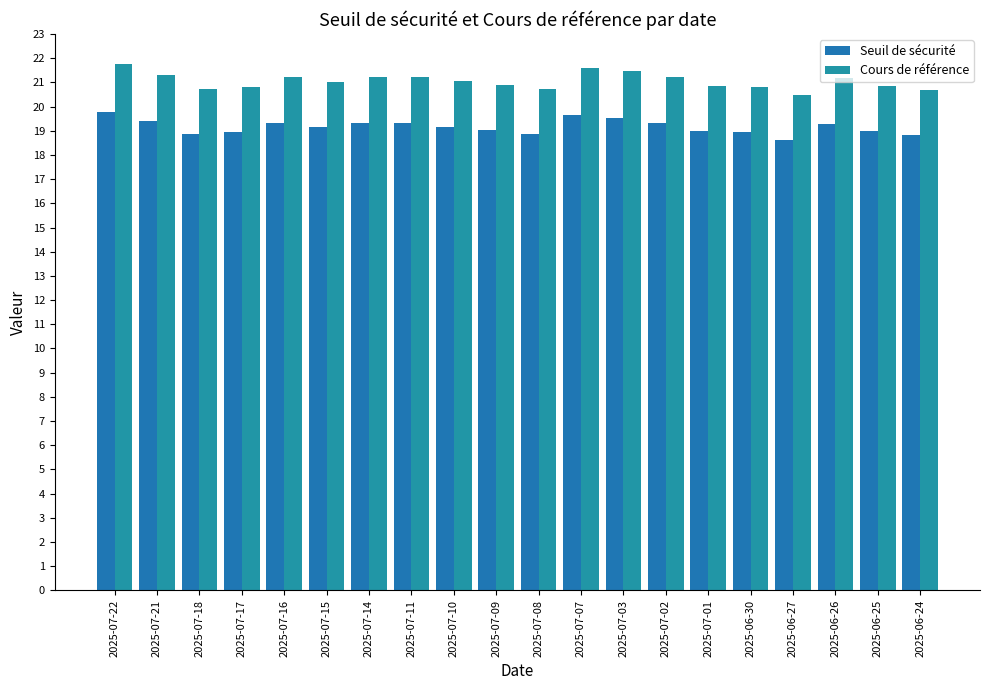

What is the value of the Cours de référence bar at the 6th from the left?

21.0